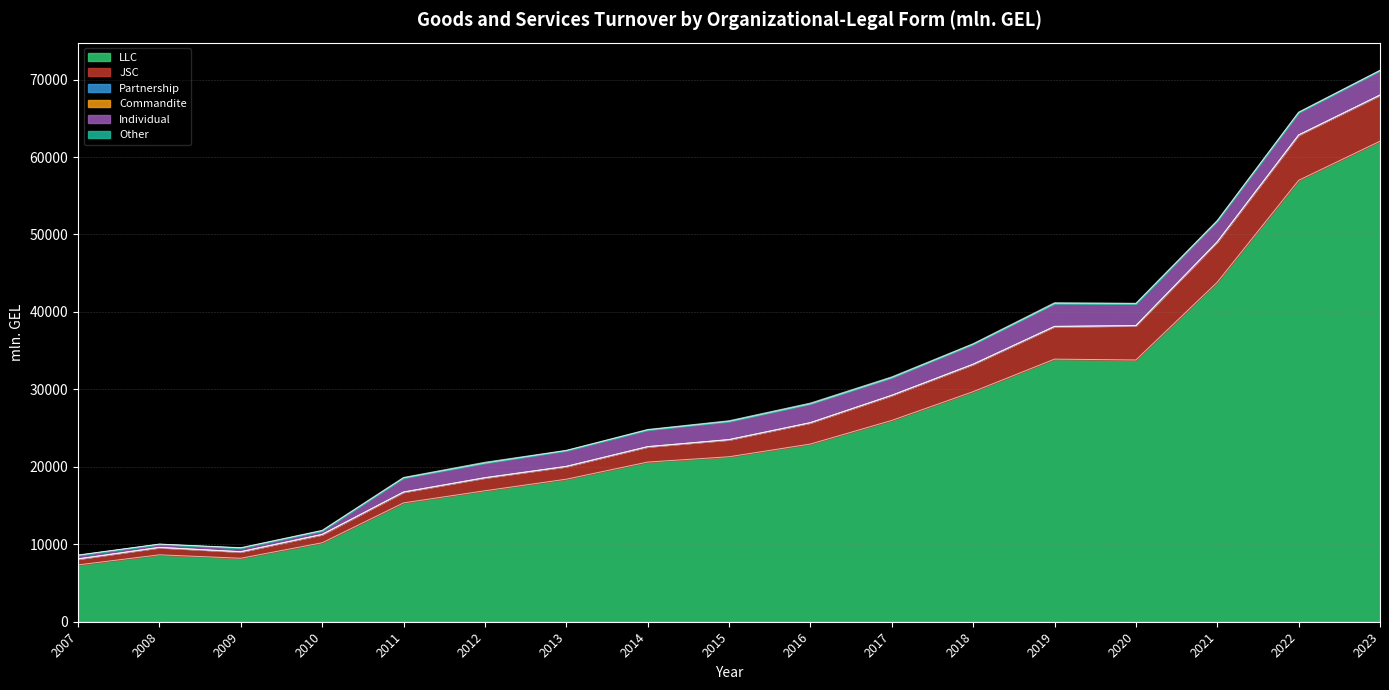

Rank the series at 2021 from lowest to highest value.

Commandite, Partnership, Other, Individual, JSC, LLC